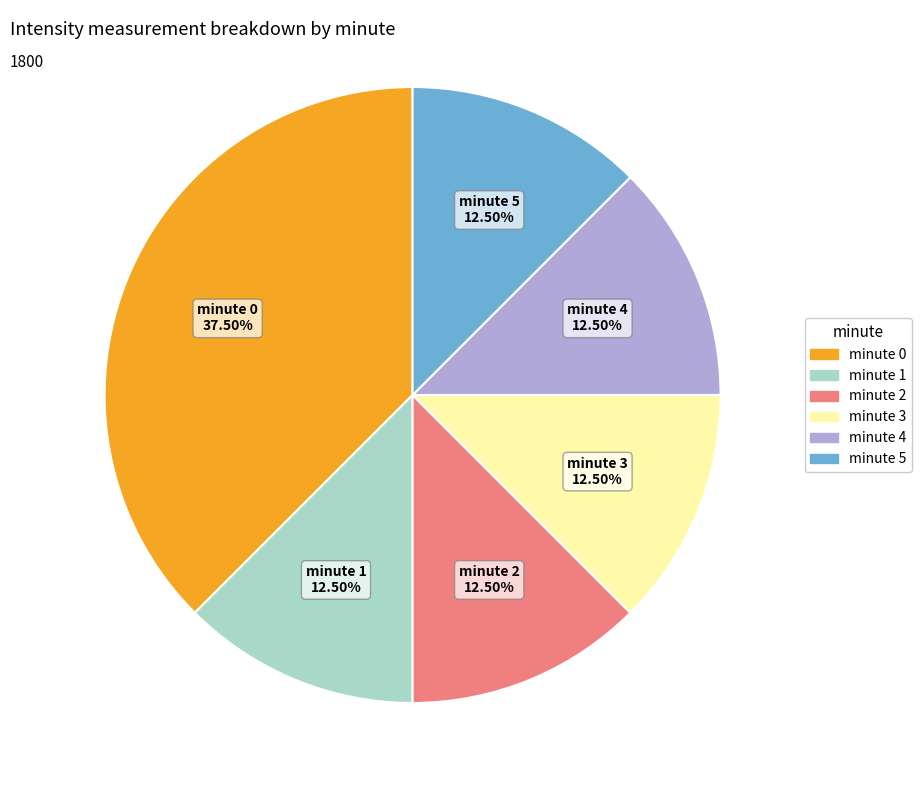

Which slice is the largest?

minute 0